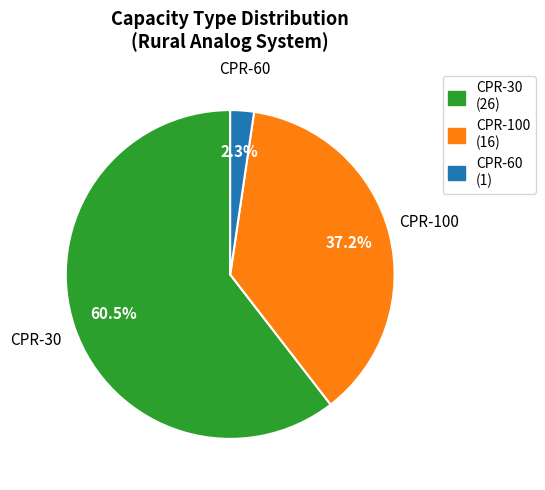

What percentage is the CPR-60 slice, to the nearest percent?

2%